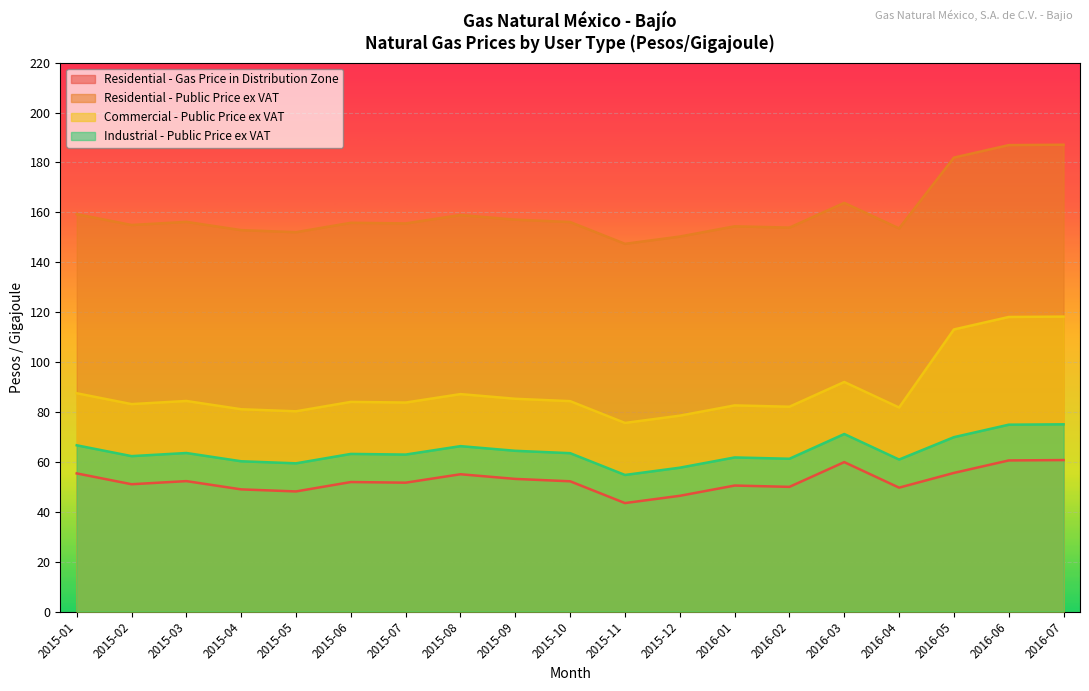

At which label does Commercial - Public Price ex VAT first exceed 84?

2015-01